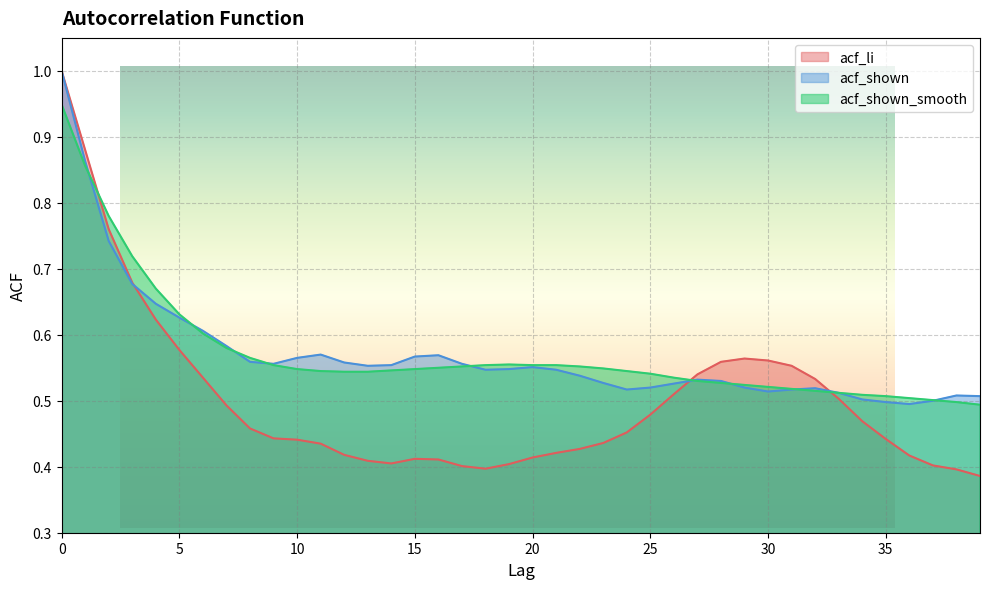

List the series in order of their peak value, highest first.

acf_li, acf_shown, acf_shown_smooth